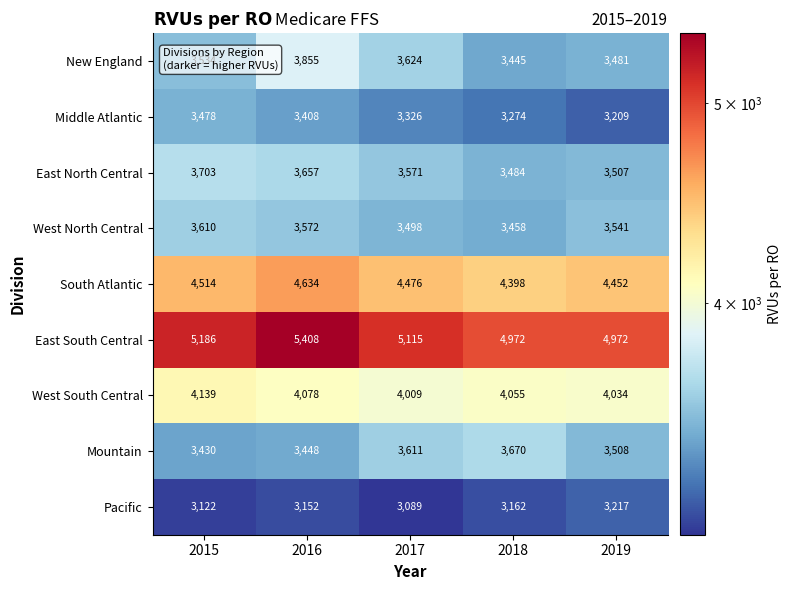

Which series has the largest range (max minus min)?

East South Central